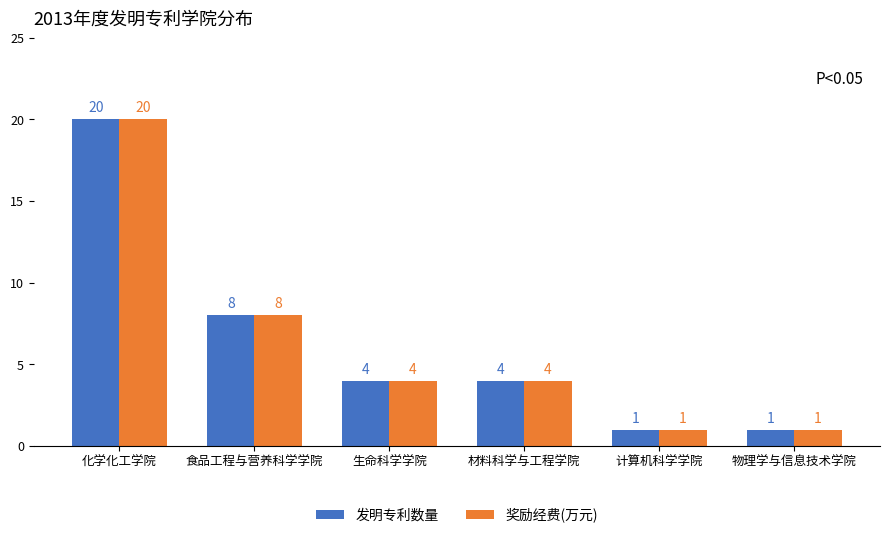

What position from the left is 材料科学与工程学院?

4